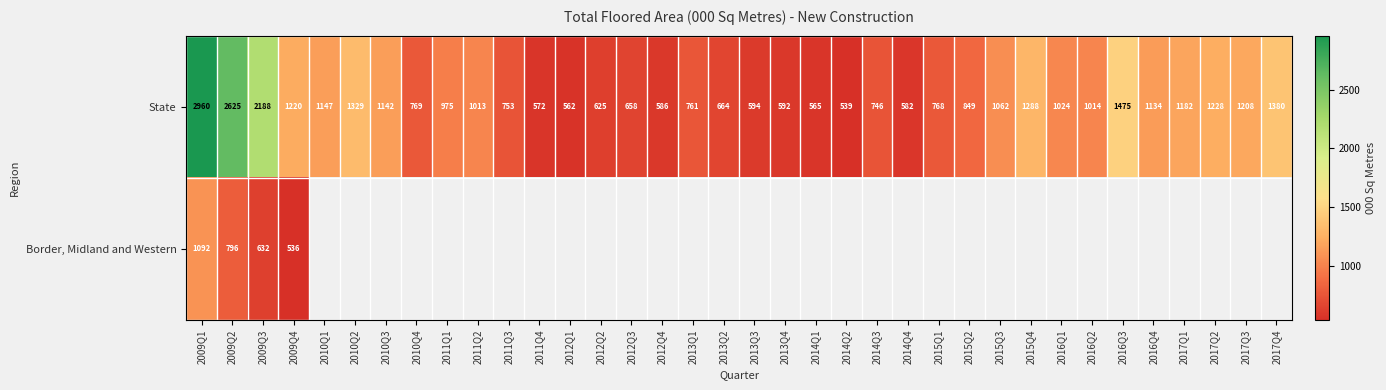

What is the sum of the State values at 2015Q1 and 2011Q2?

1781